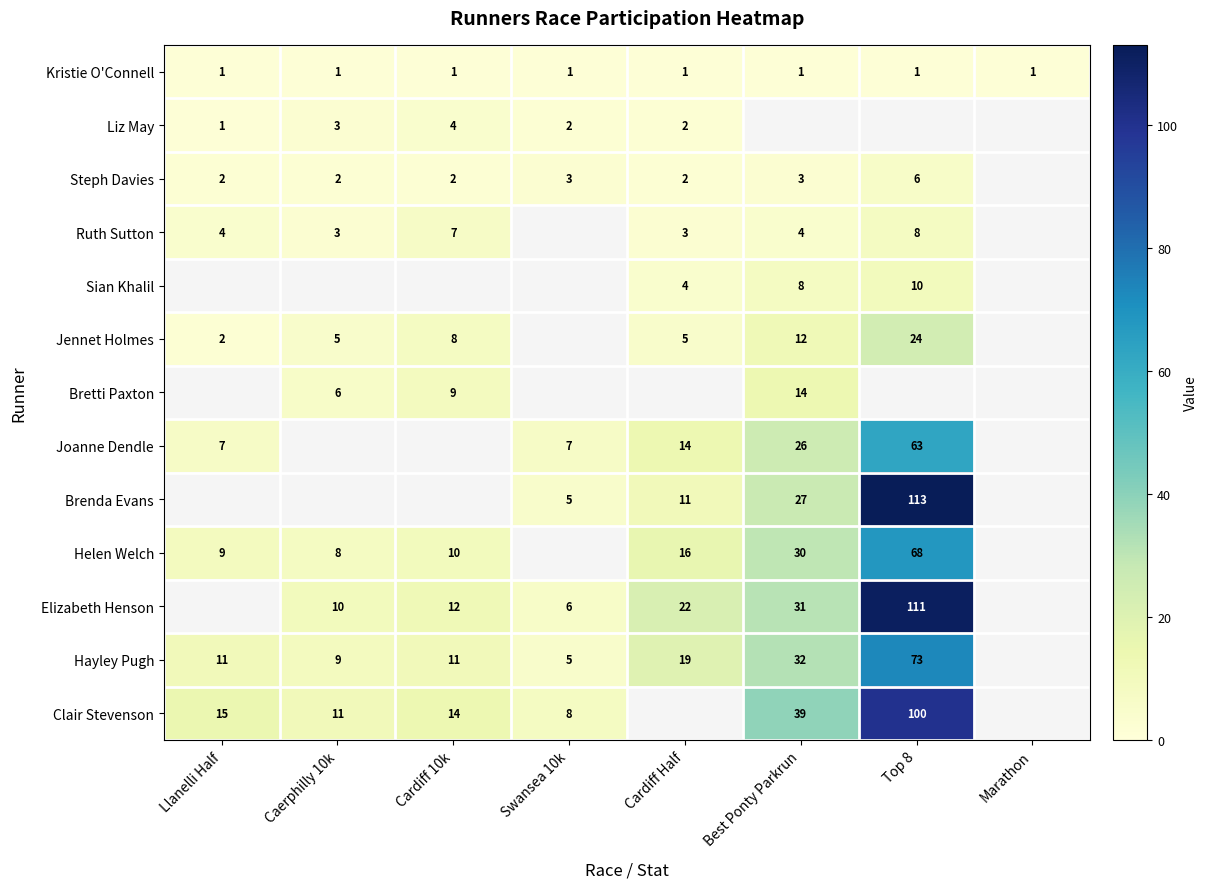

The Steph Davies series shows 0 at Llanelli Half. True or false?

False